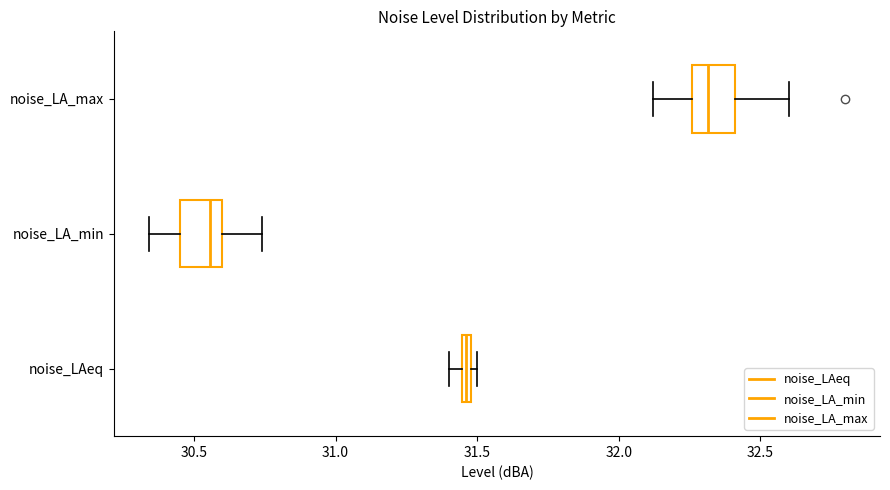

Which box's median line is the furthest to the left?

noise_LA_min